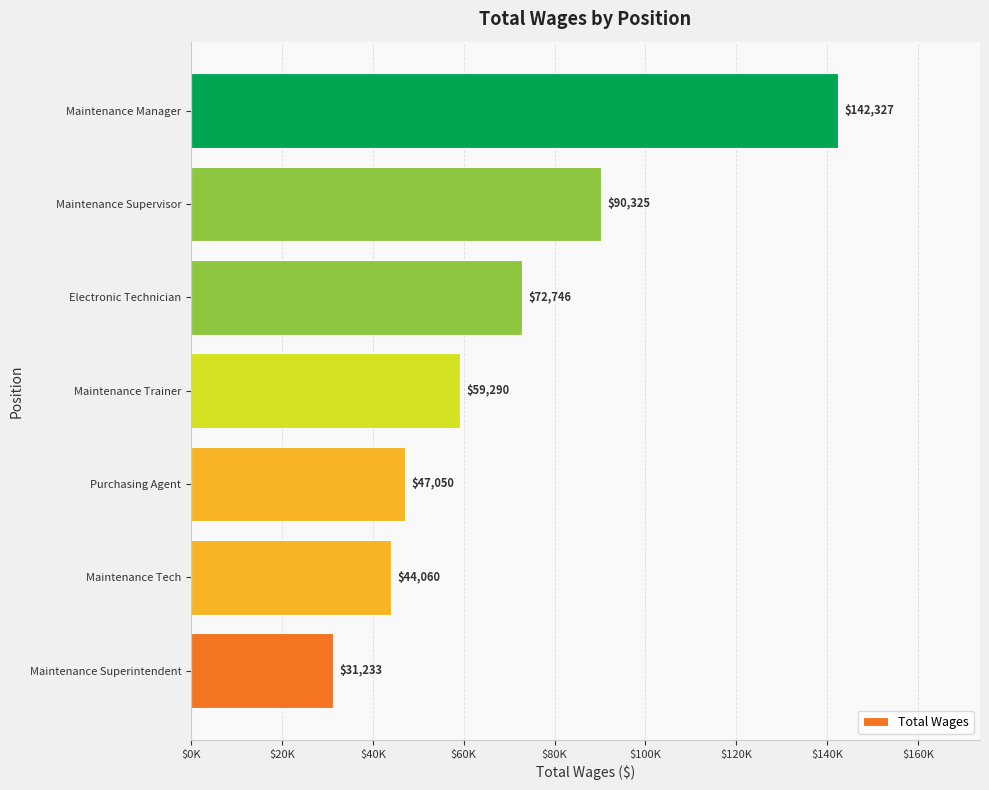

How many data points are above 59290?

3